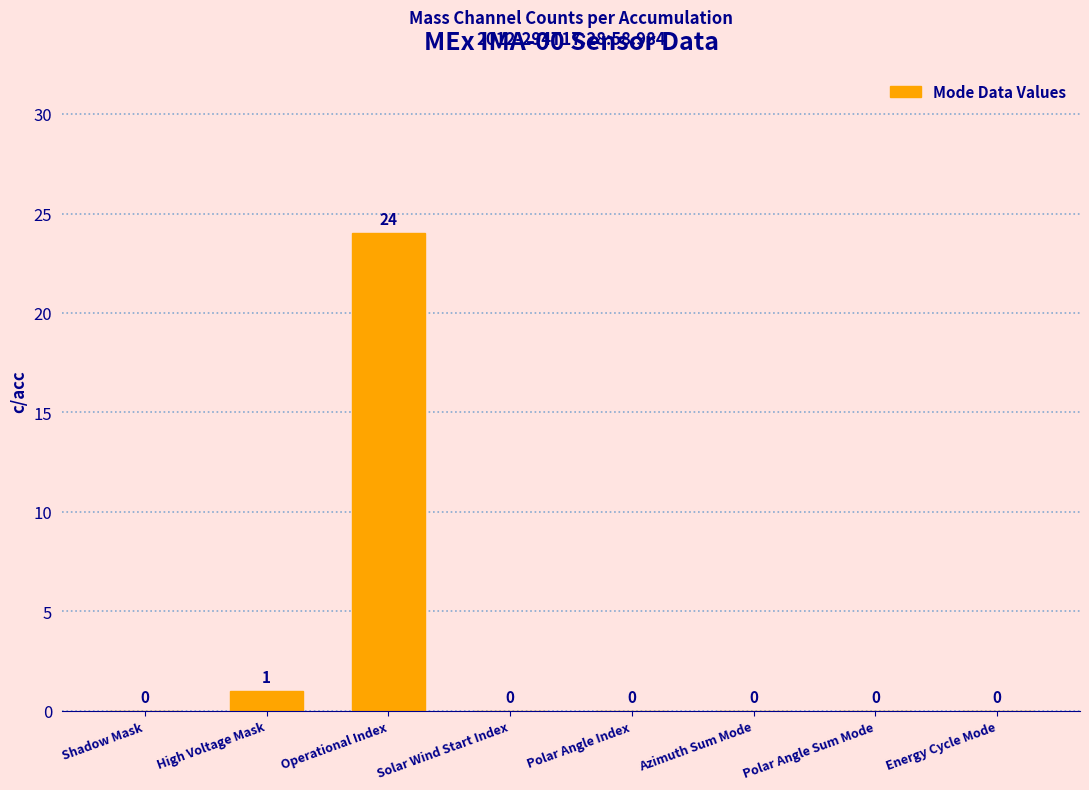

Is it true that the value at High Voltage Mask is 1?

True